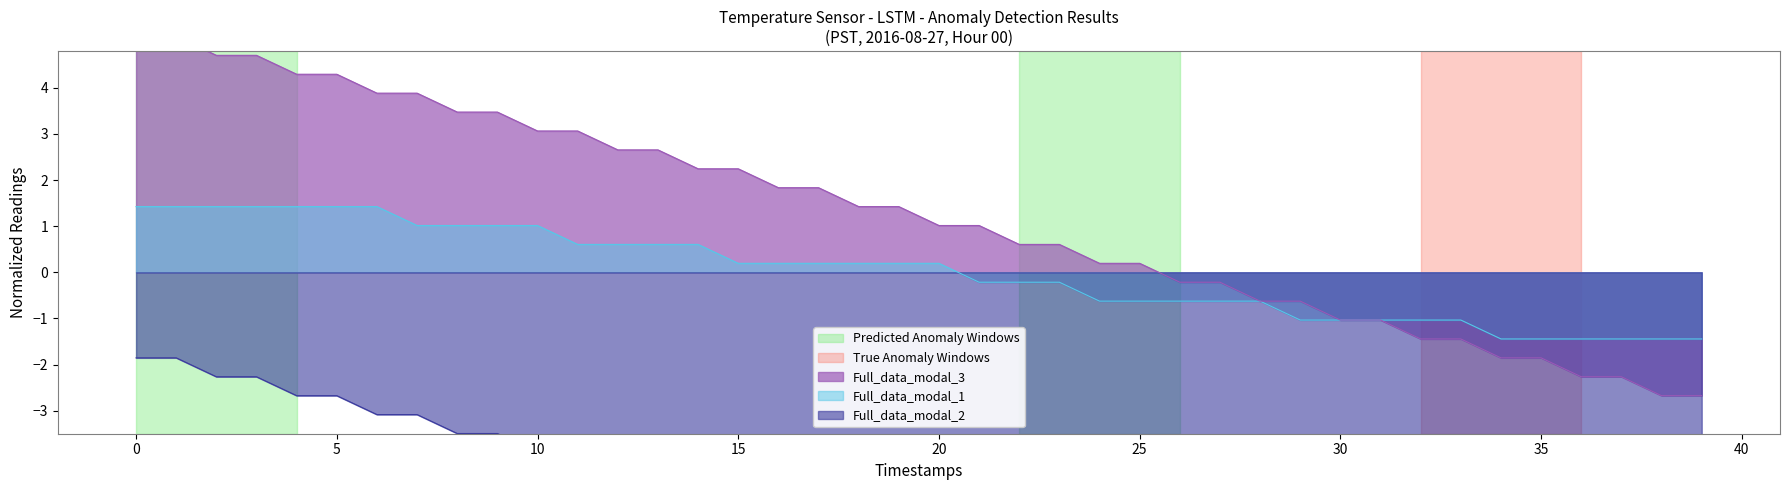

Reading left to right, list all the values displayed in this chart.

Full_data_modal_1: 0=1.4	1=1.4	2=1.4	3=1.4	4=1.4	5=1.4	6=1.4	7=1.0	8=1.0	9=1.0	10=1.0	11=0.6	12=0.6	13=0.6	14=0.6	15=0.2	16=0.2	17=0.2	18=0.2	19=0.2	20=0.2	21=-0.2	22=-0.2	23=-0.2	24=-0.6	25=-0.6	26=-0.6	27=-0.6	28=-0.6	29=-1.0	30=-1.0	31=-1.0	32=-1.0	33=-1.0	34=-1.4	35=-1.4	36=-1.4	37=-1.4	38=-1.4	39=-1.4
Full_data_modal_2: 0=-1.9	1=-1.9	2=-2.3	3=-2.3	4=-2.7	5=-2.7	6=-3.1	7=-3.1	8=-3.5	9=-3.5	10=-3.9	11=-3.9	12=-4.3	13=-4.3	14=-4.7	15=-4.7	16=-5.1	17=-5.1	18=-5.1	19=-5.5	20=-5.5	21=-5.5	22=-6.0	23=-6.0	24=-6.0	25=-6.4	26=-6.4	27=-6.4	28=-6.8	29=-6.8	30=-6.8	31=-7.2	32=-7.2	33=-7.2	34=-7.6	35=-7.6	36=-7.6	37=-8.0	38=-8.0	39=-8.0
Full_data_modal_3: 0=5.1	1=5.1	2=4.7	3=4.7	4=4.3	5=4.3	6=3.9	7=3.9	8=3.5	9=3.5	10=3.1	11=3.1	12=2.7	13=2.7	14=2.2	15=2.2	16=1.8	17=1.8	18=1.4	19=1.4	20=1.0	21=1.0	22=0.6	23=0.6	24=0.2	25=0.2	26=-0.2	27=-0.2	28=-0.6	29=-0.6	30=-1.0	31=-1.0	32=-1.4	33=-1.4	34=-1.9	35=-1.9	36=-2.3	37=-2.3	38=-2.7	39=-2.7